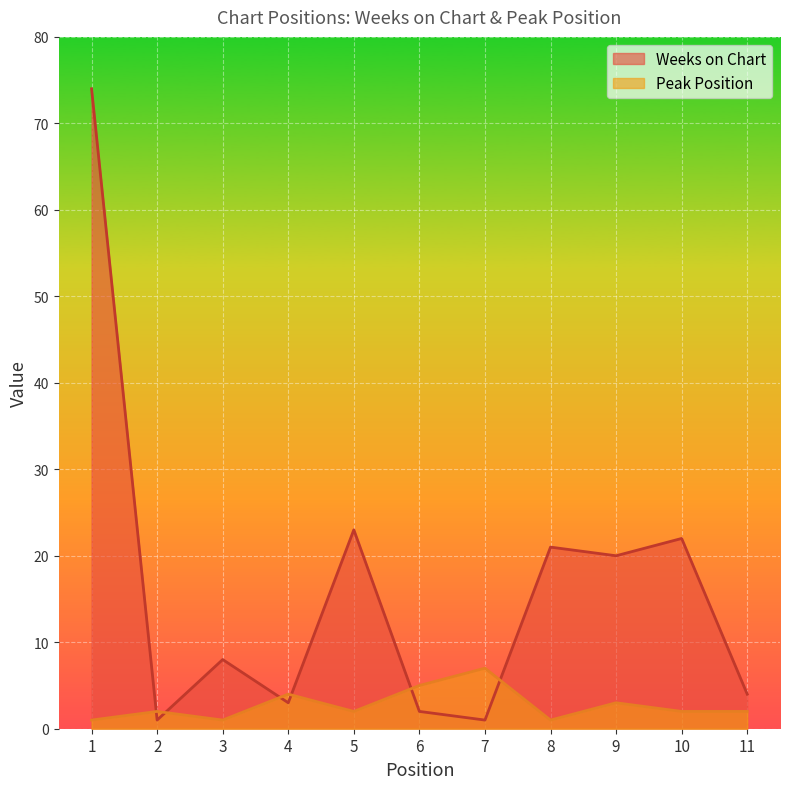

Which series has the widest spread of values?

Weeks on Chart